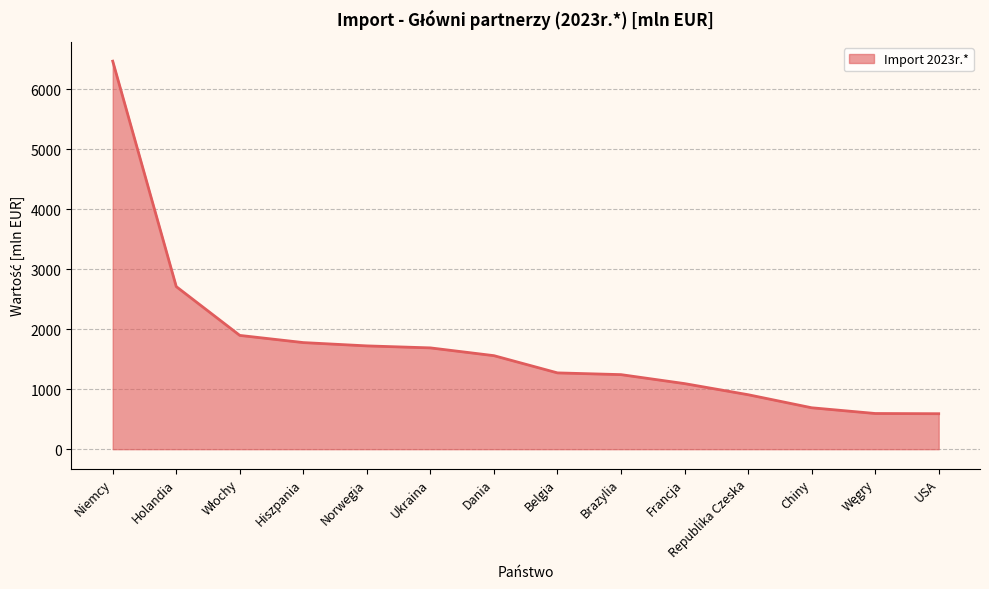

What is the difference between the values at Francja and Holandia?

1618.2